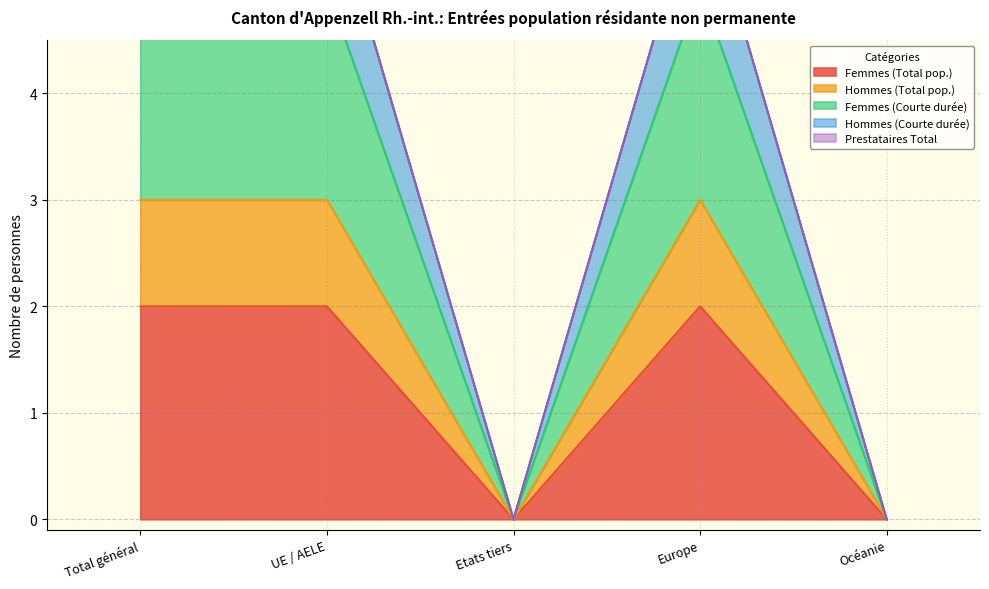

What is the value of the Hommes (Courte durée) point at the 4th from the left?

6